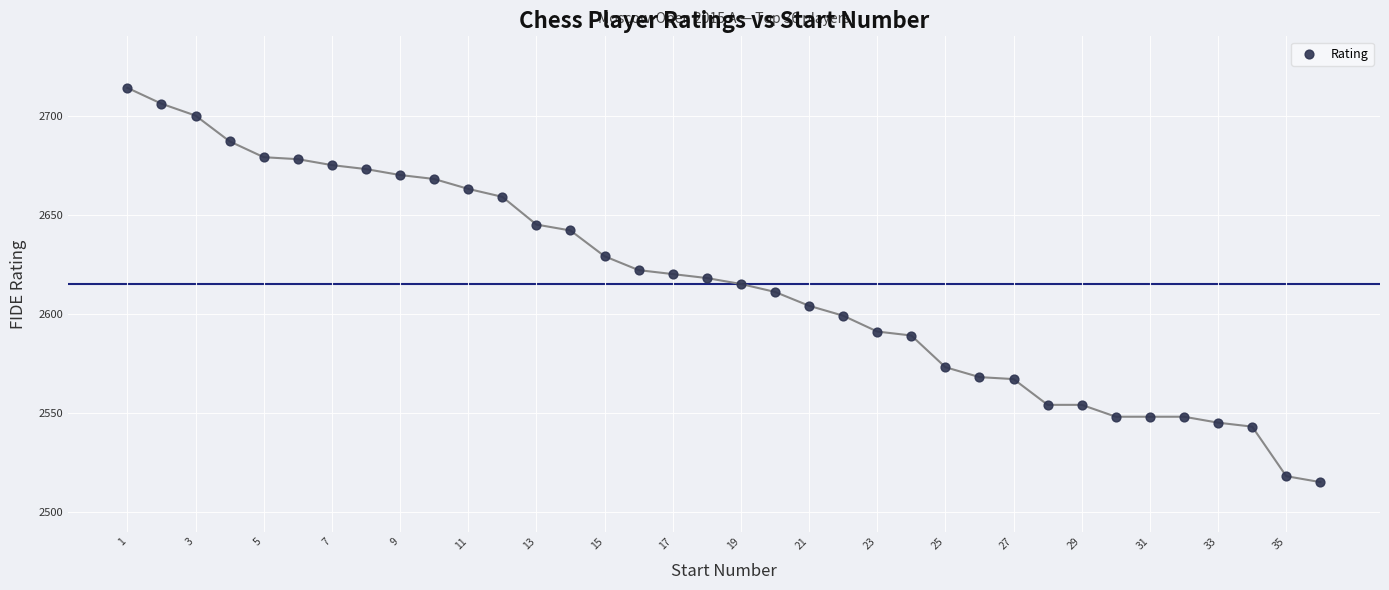

What is the range of X values (max minus min)?

35